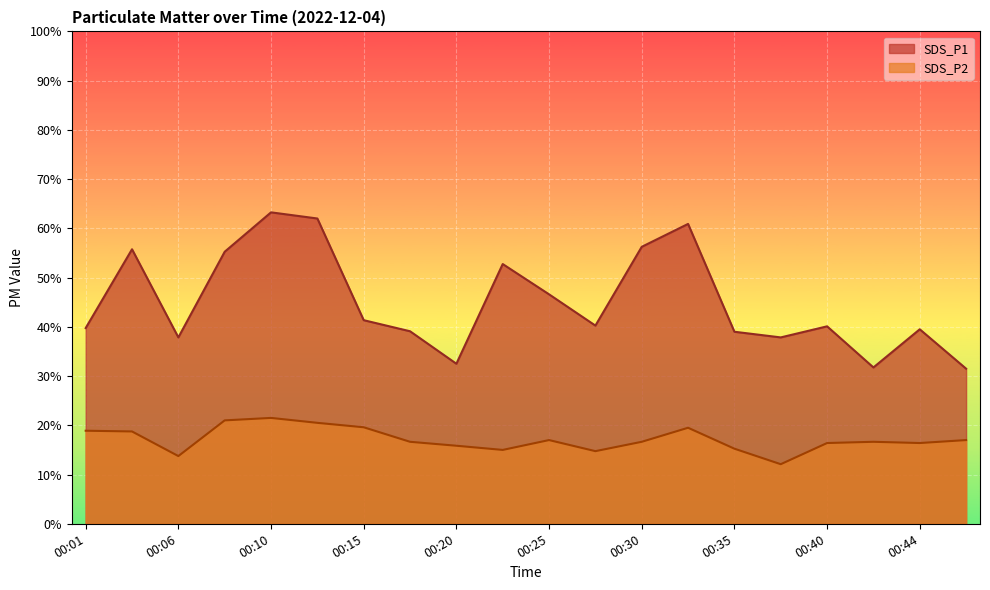

True or false: SDS_P2 has more than 2 interior local peaks.

True